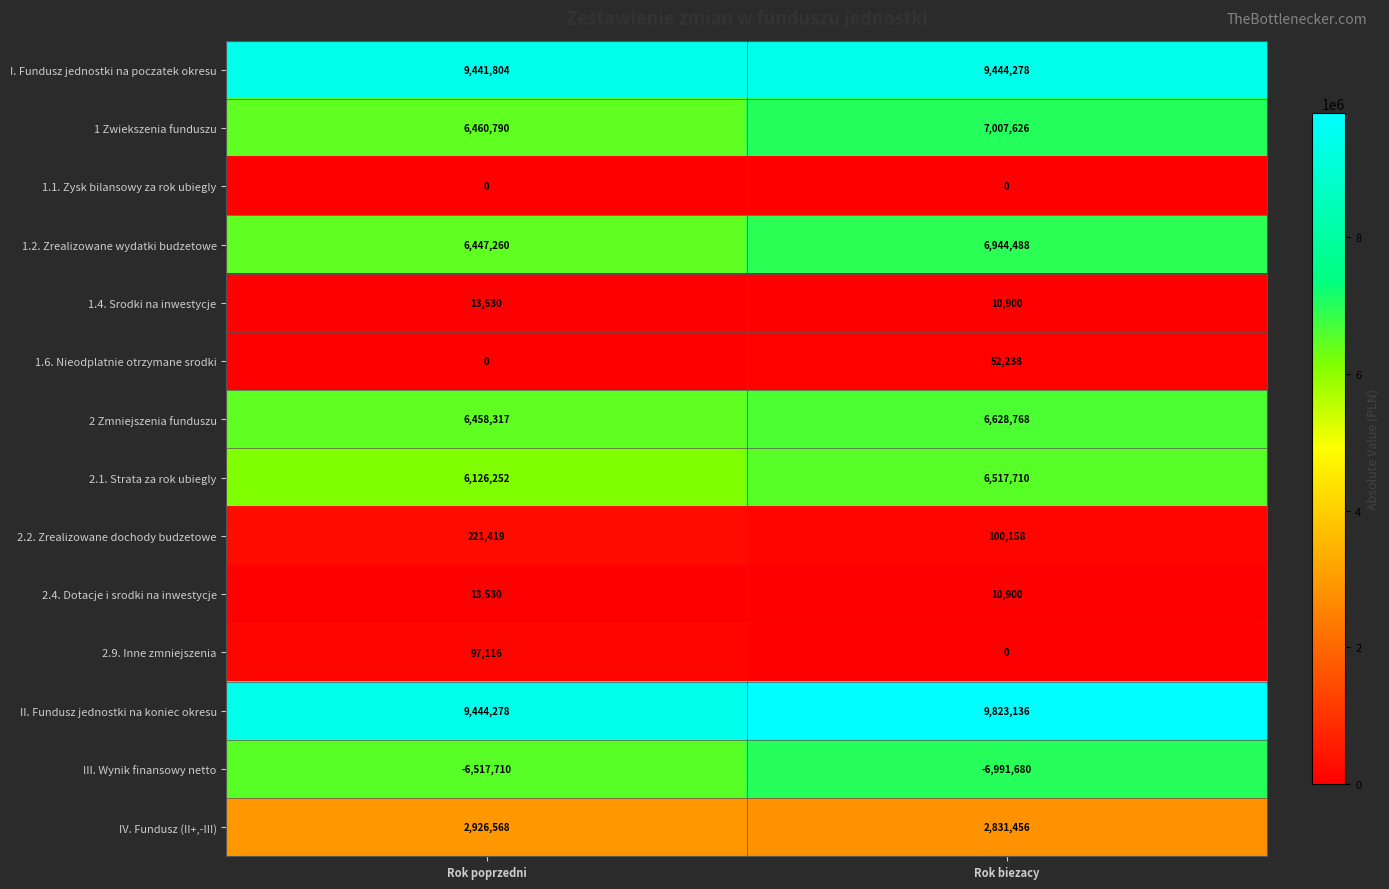

What is the sum of all 2.4. Dotacje i srodki na inwestycje values?

24430